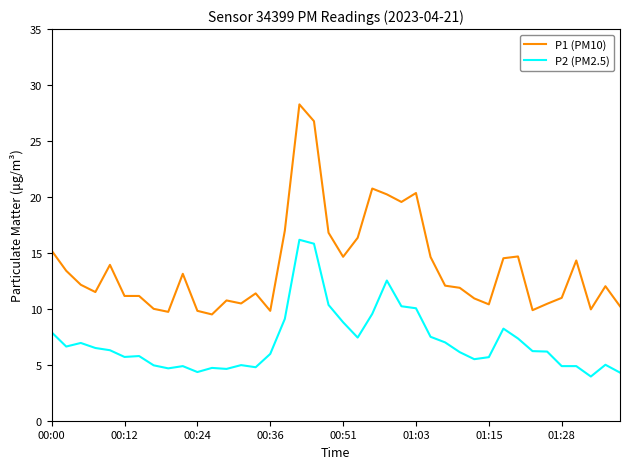

Which series has the largest total across all categories?

P1 (PM10)